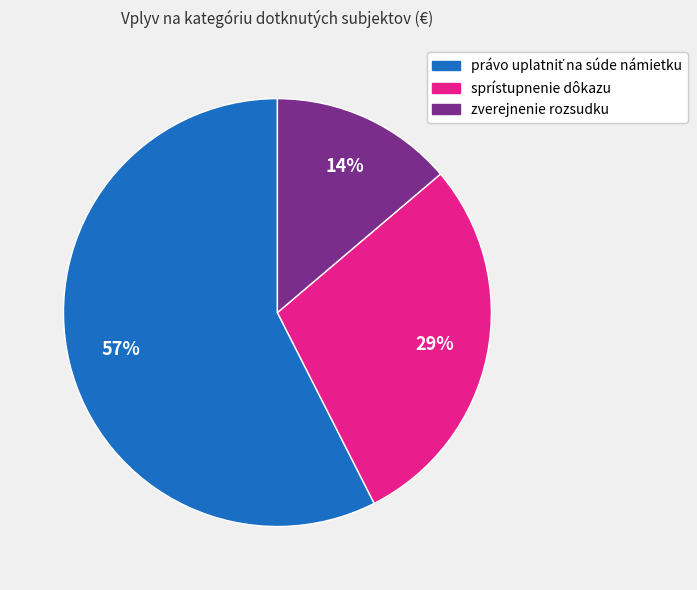

To the nearest percent, what is the average slice percentage?

33%